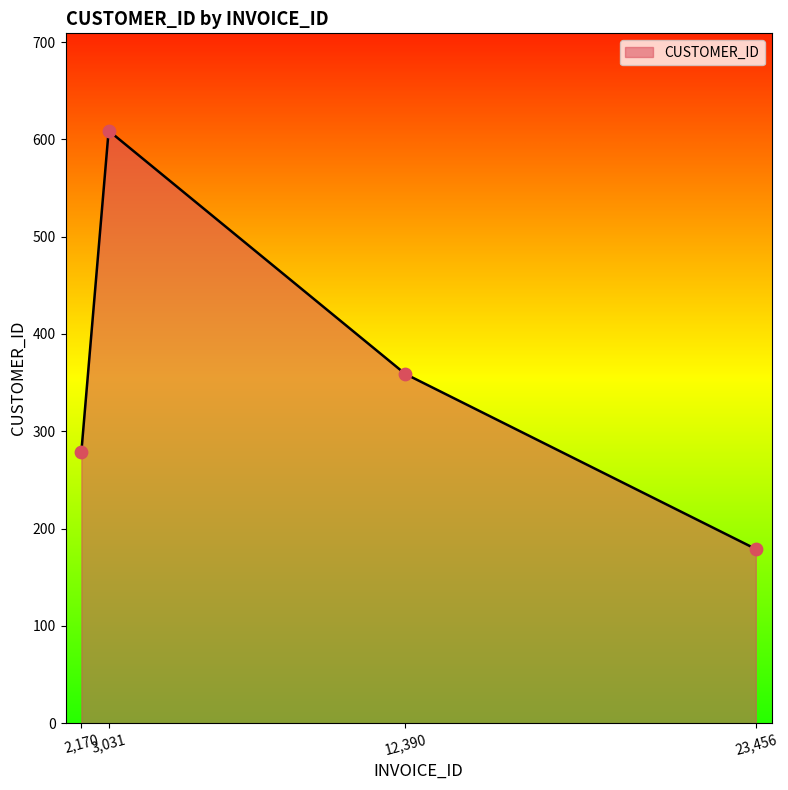

Which has a higher value, 23,456 or 2,170?

2,170